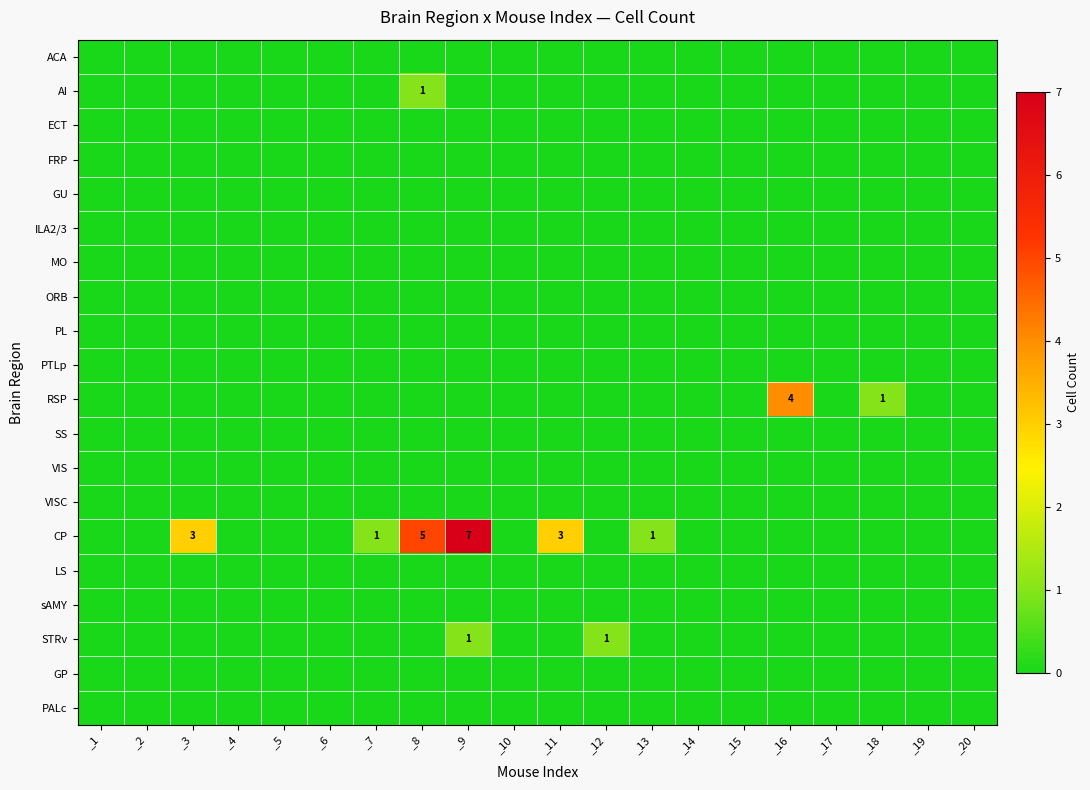

Which label corresponds to the largest value in the chart?

_9